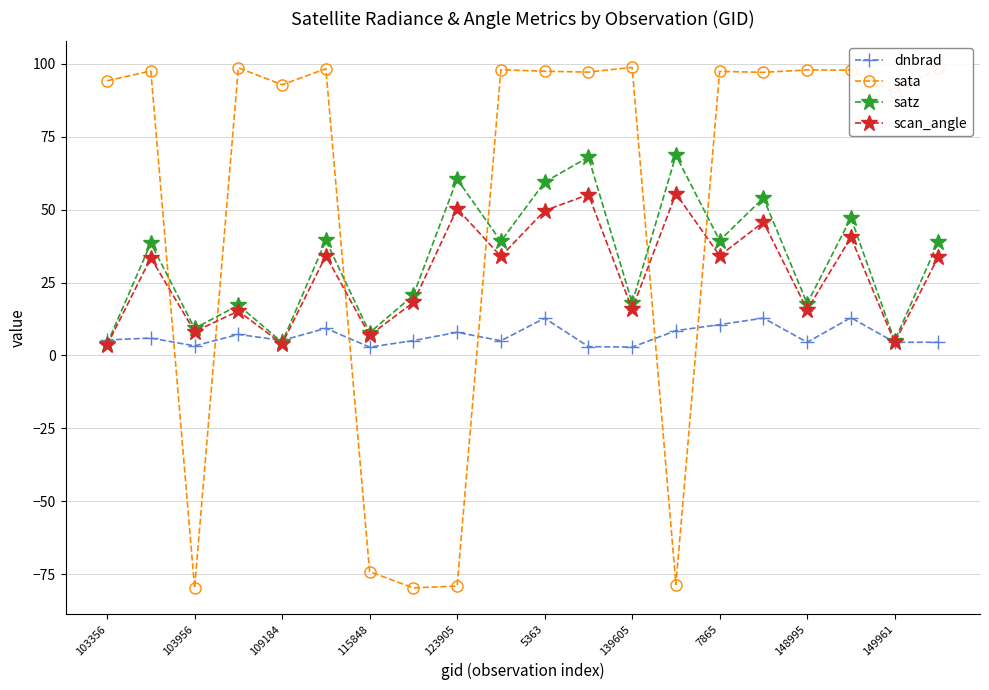

Which series has the largest total across all categories?

sata